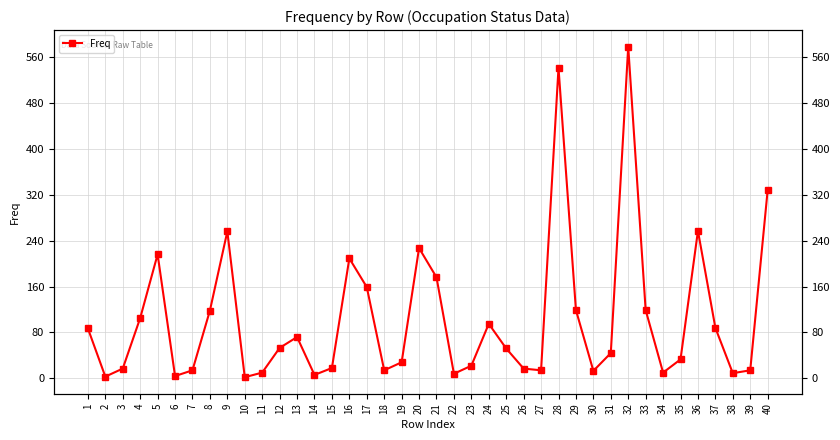

At which category does the chart reach its minimum across all series?

10